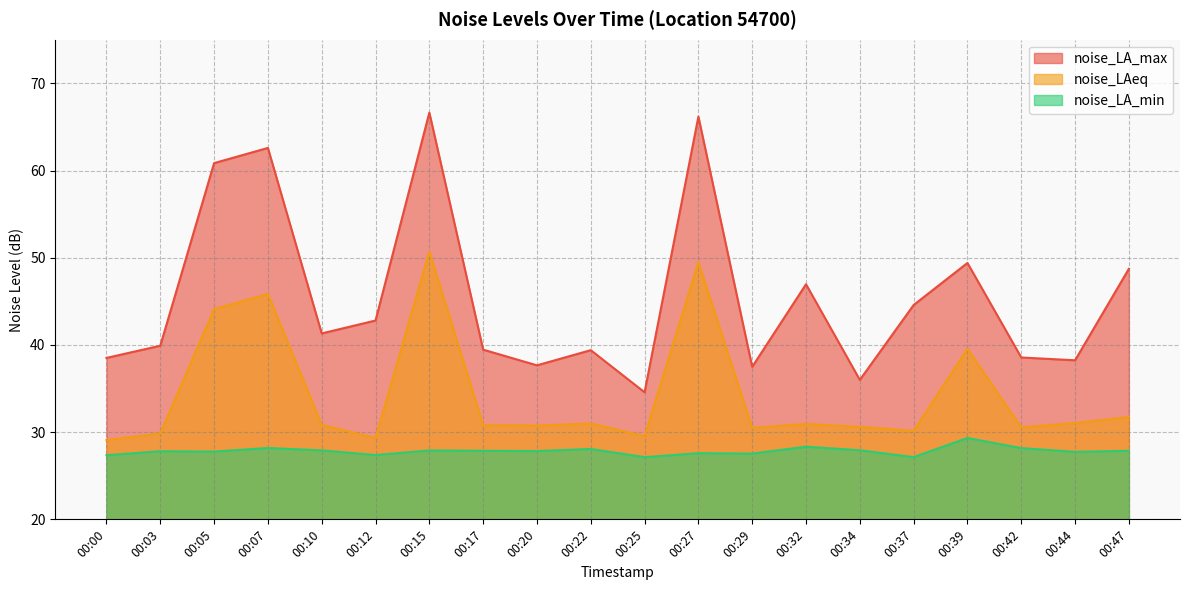

True or false: noise_LA_max and noise_LA_min cross at least once.

False